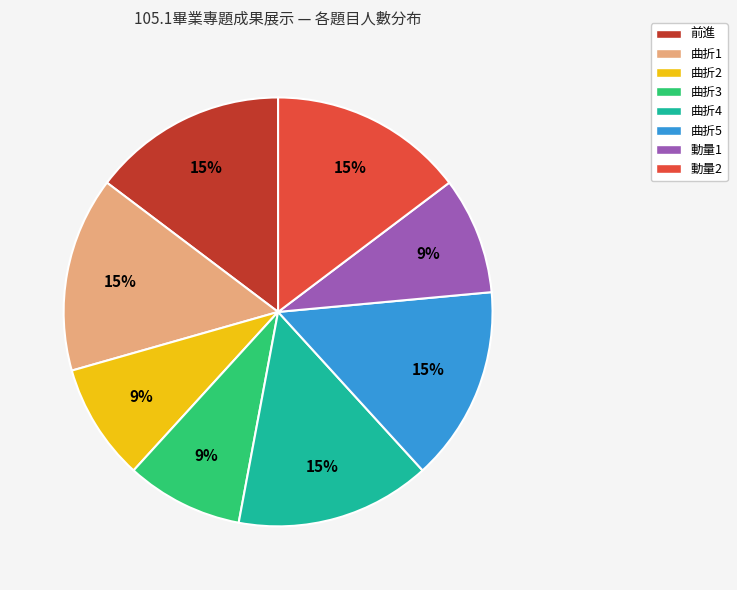

To the nearest percent, what is the combined percentage of 曲折4 and 動量2?

29%